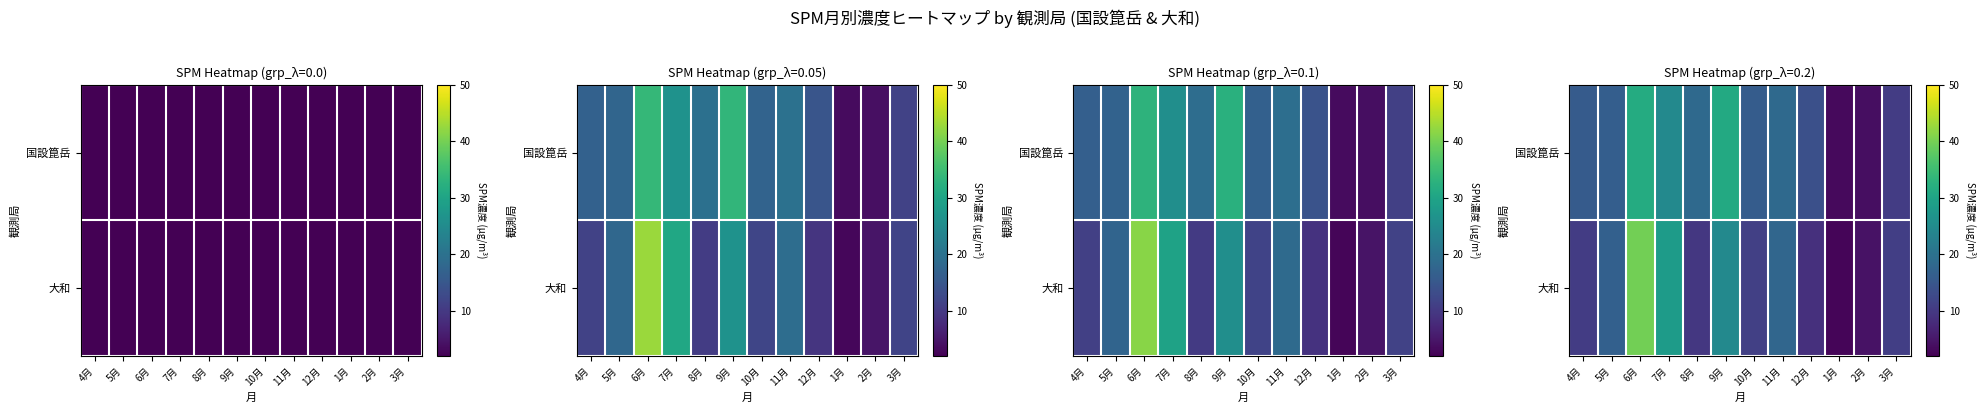

Is it true that 国設箟岳 equals 24.5 at 4月?

False